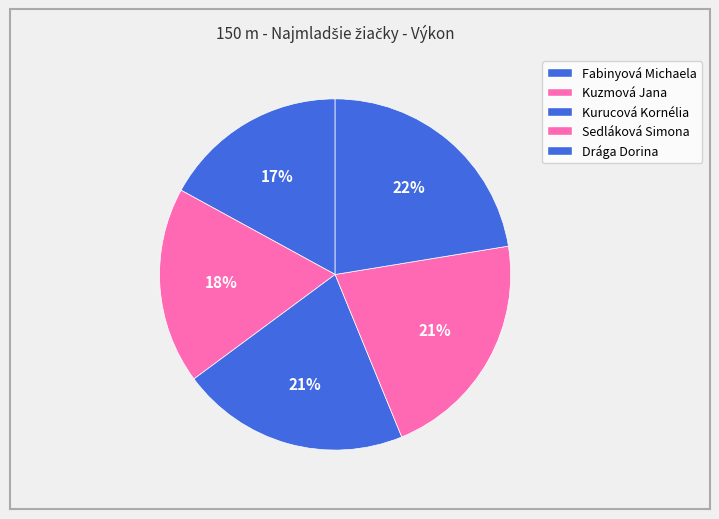

How many slices are in this pie chart?

5